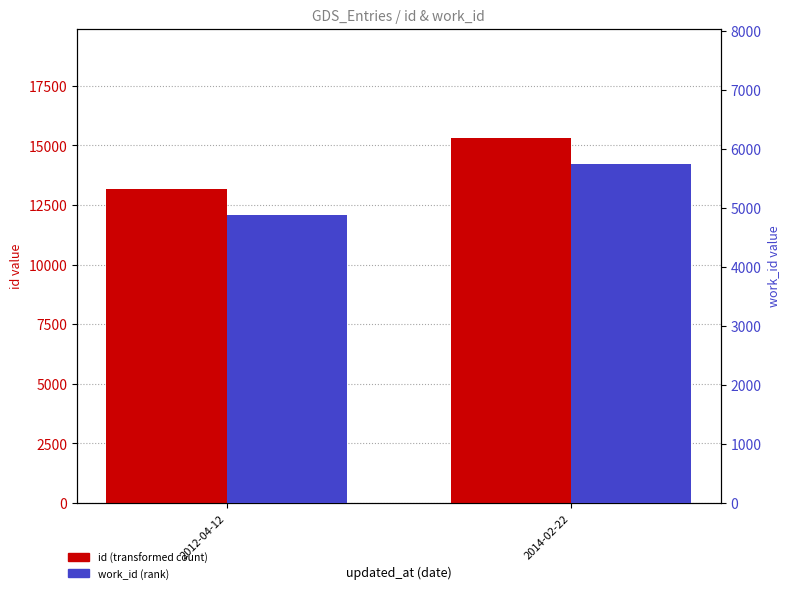

Rank the series by their average value, from lowest to highest.

work_id, id